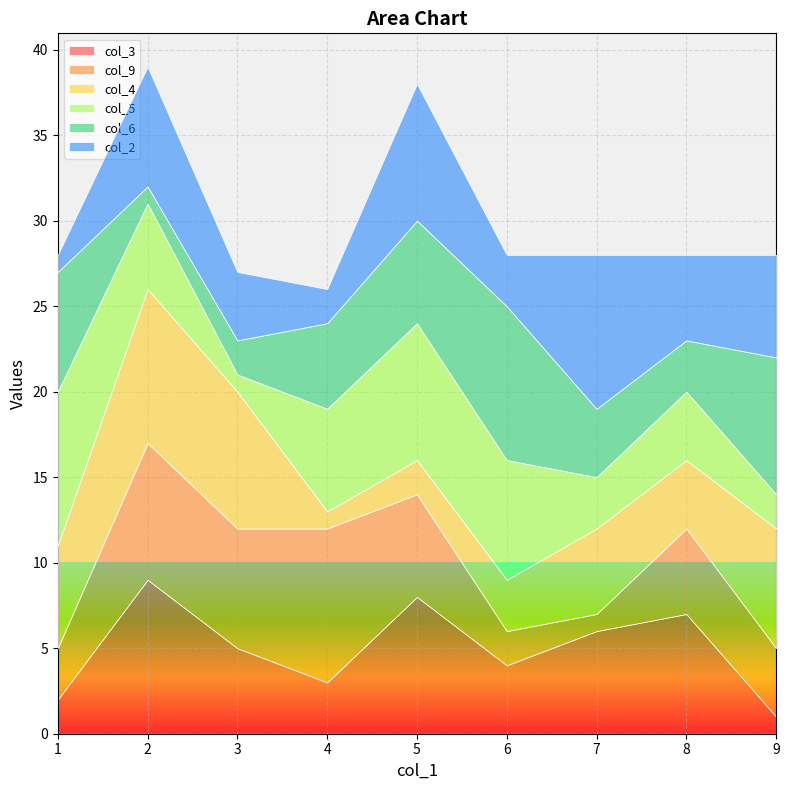

Rank the series at 4 from lowest to highest value.

col_4, col_2, col_3, col_6, col_5, col_9